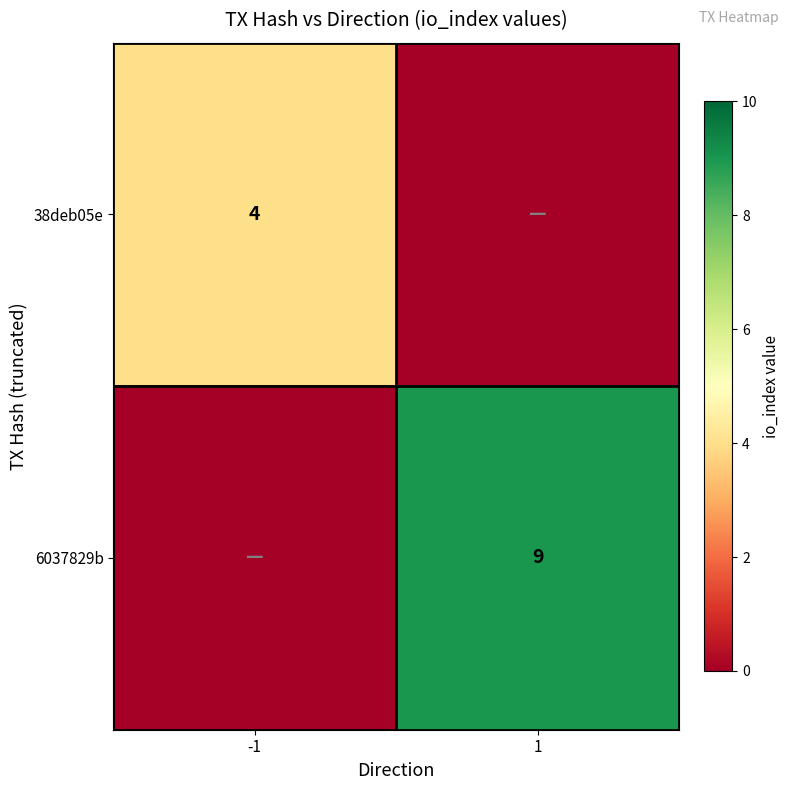

Is it true that 6037829b equals 9 at 1?

True